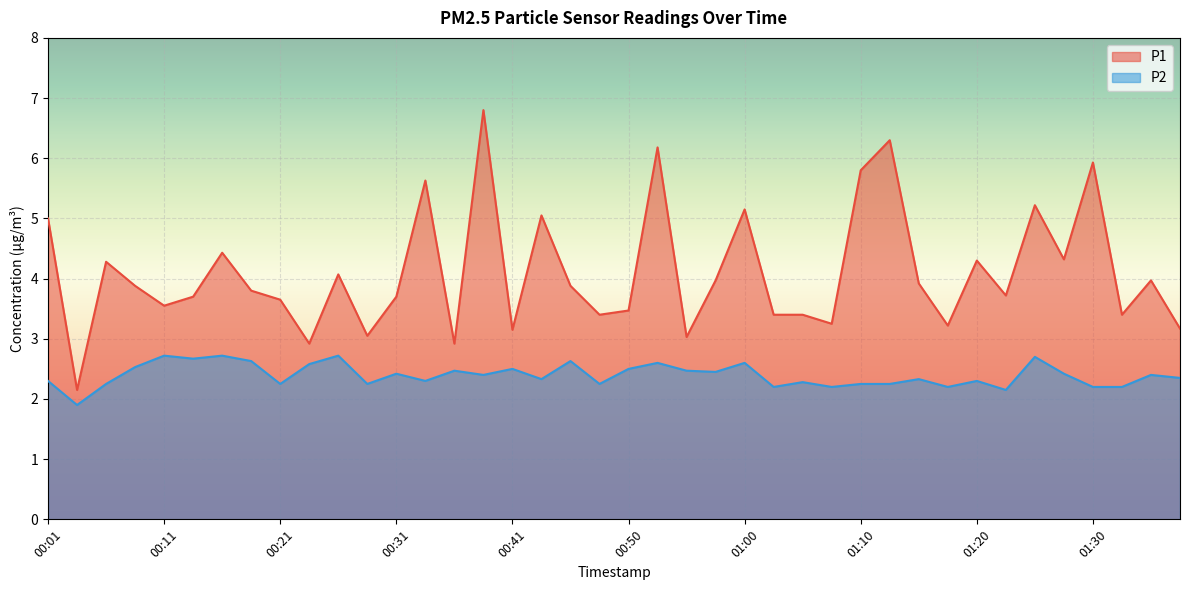

Where is P2 nearest to the value 2?

00:04